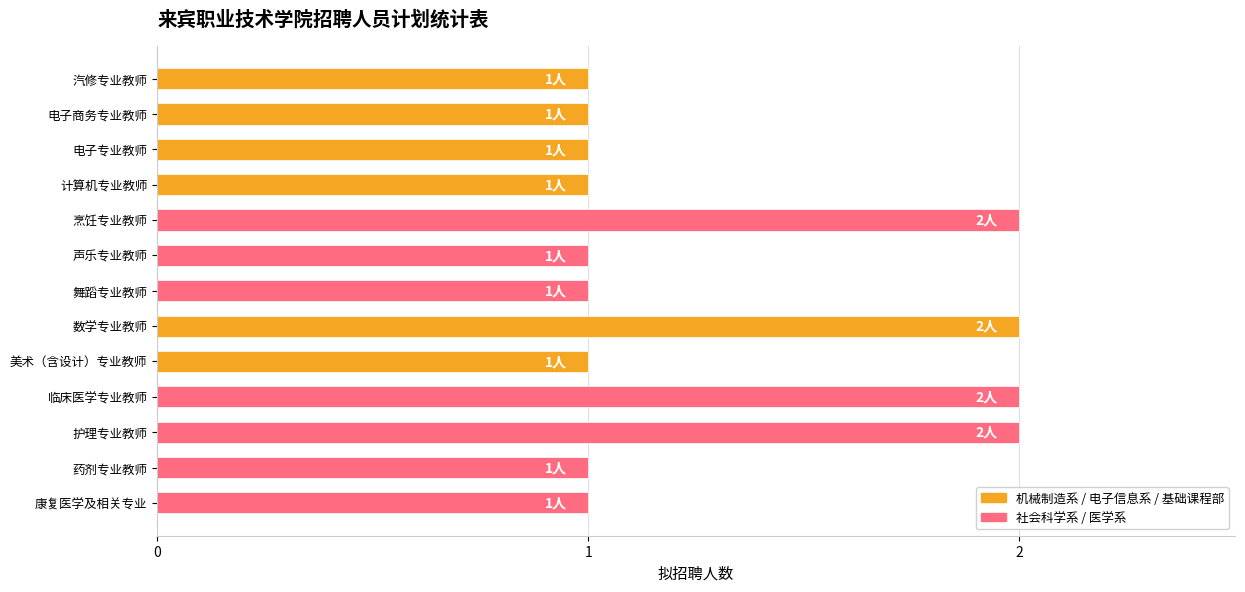

Reading bottom to top, what are all the values shown in this chart?

康复医学及相关专业=1	药剂专业教师=1	护理专业教师=2	临床医学专业教师=2	美术（含设计）专业教师=1	数学专业教师=2	舞蹈专业教师=1	声乐专业教师=1	烹饪专业教师=2	计算机专业教师=1	电子专业教师=1	电子商务专业教师=1	汽修专业教师=1